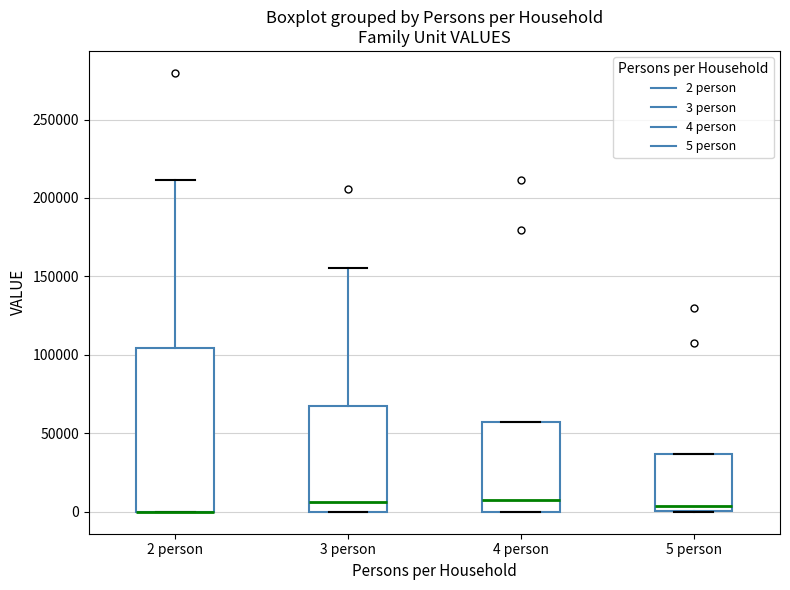

Reading left to right, read every box against the y-axis: the position of its median line, the range the box covers, and the ends of its whiskers. The values are not printed on the chart, so give them approximately, as read against the axis.

2 person: median 0 (drawn on the box's lower edge), box 0 to 105000, whiskers 0 to 210000
3 person: median 5000, box 0 to 65000, whiskers 0 to 155000
4 person: median 10000, box 0 to 55000, whiskers 0 to 55000
5 person: median 5000, box 0 to 35000, whiskers 0 to 35000